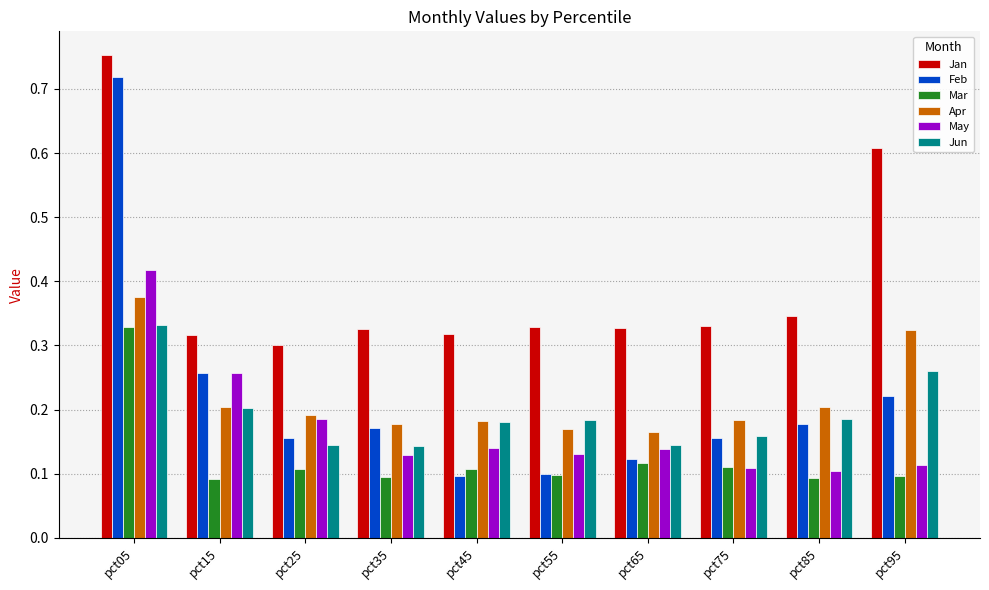

At which label does May reach its peak?

pct05